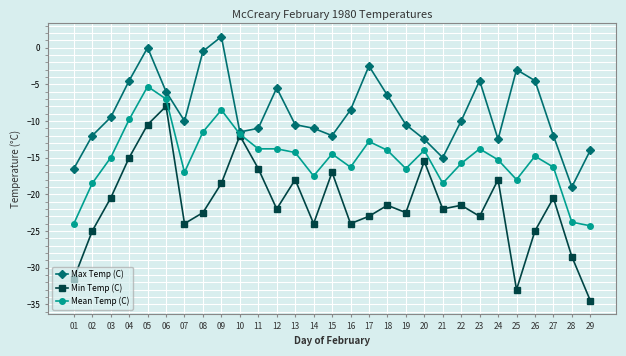

Is it true that Mean Temp (C) equals -23.1 at 19?

False